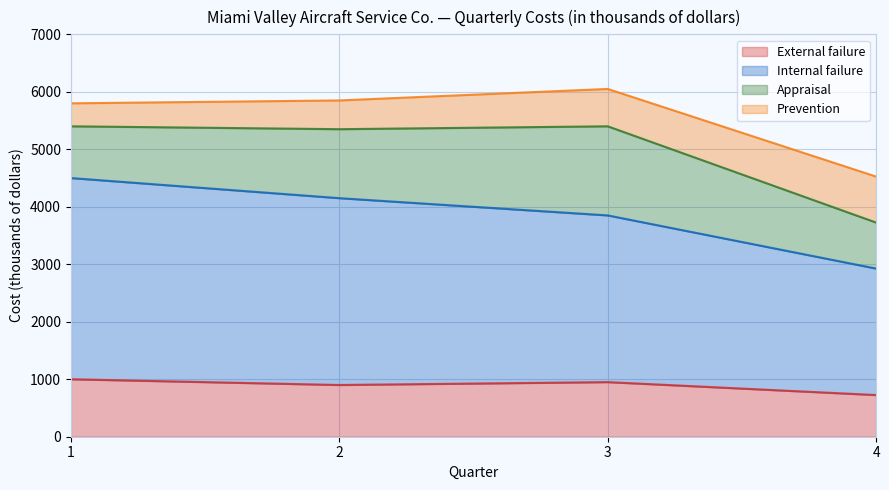

How many data points does each series have?

4